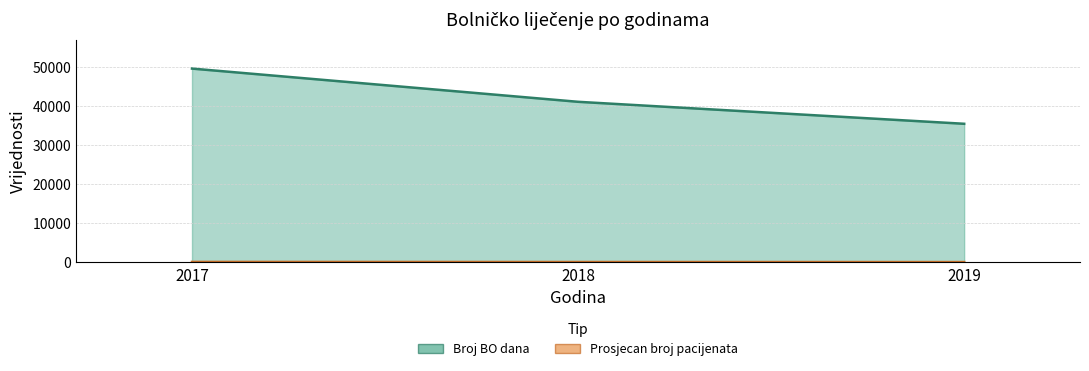

Reading left to right, what are all the values shown in this chart?

Broj BO dana: 2017=49650	2018=41144	2019=35515
Prosjecan broj pacijenata: 2017=137	2018=113	2019=97